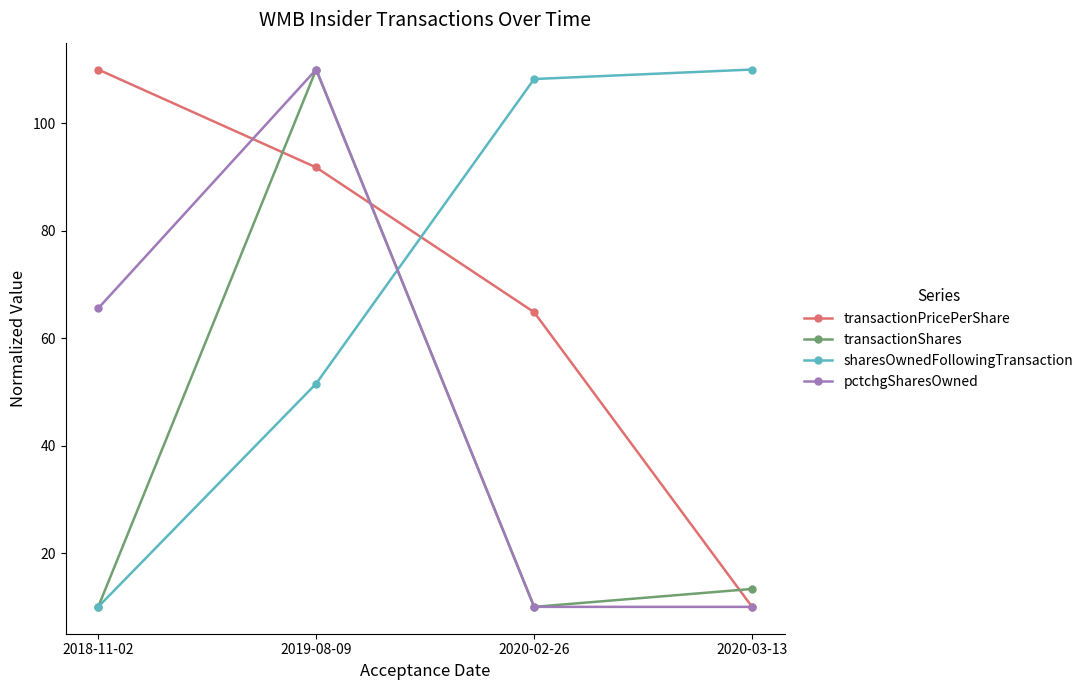

How many interior local peaks does the pctchgSharesOwned series have?

1